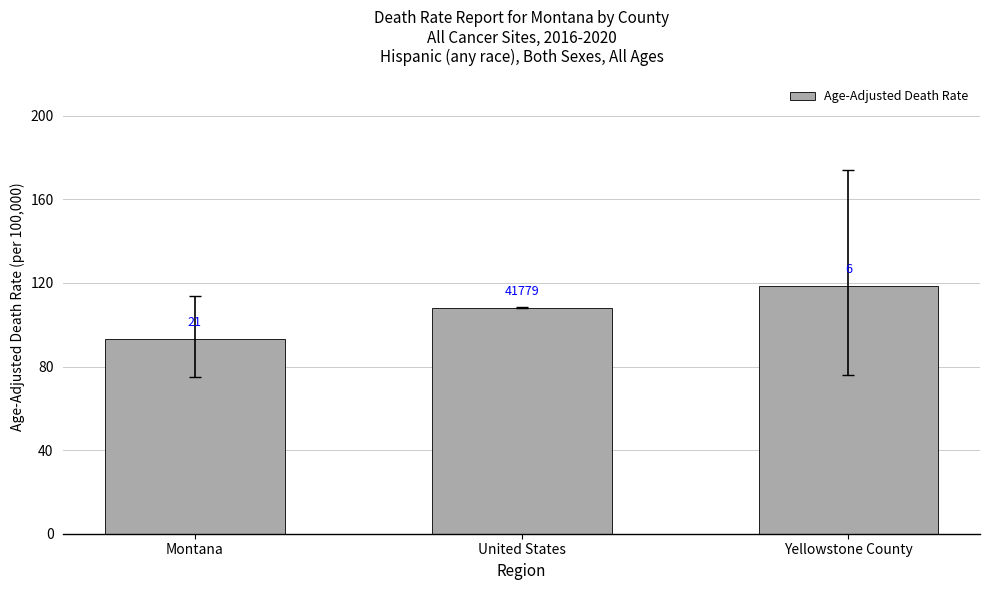

What is the change in value from United States to Yellowstone County?

+10.1